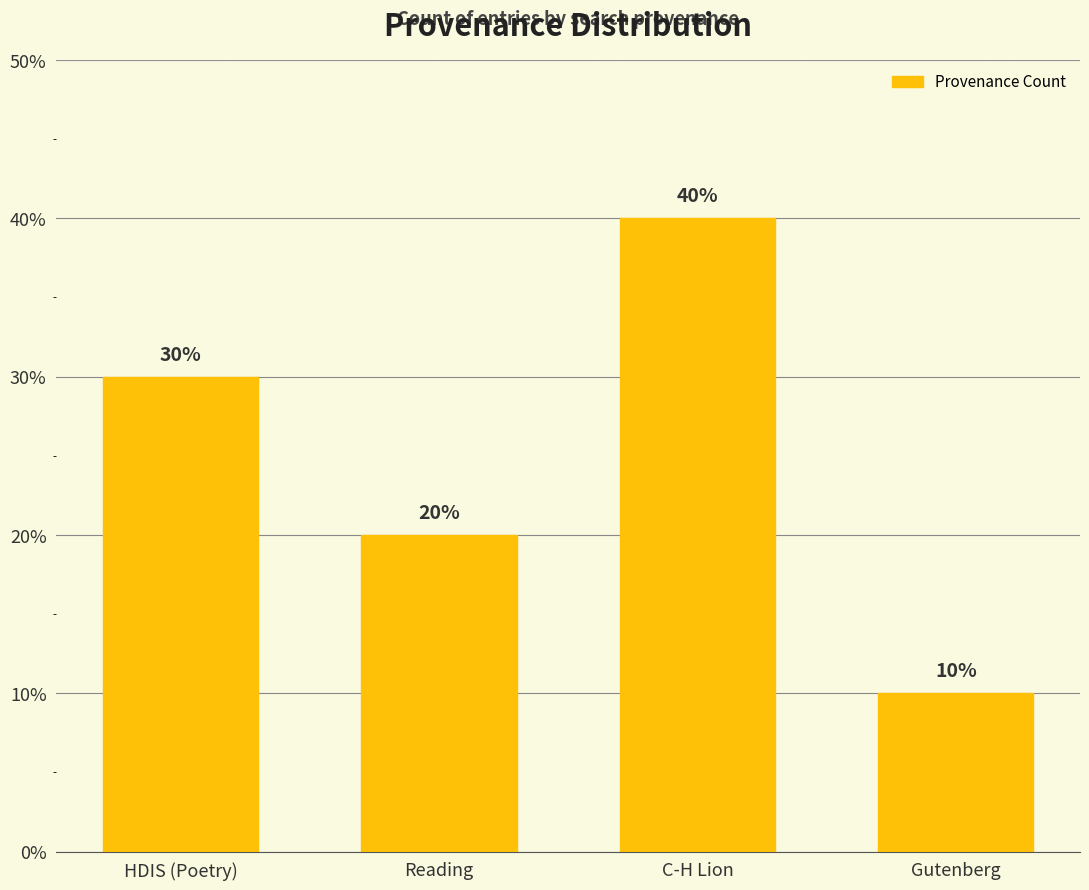

Are the bars horizontal?

No